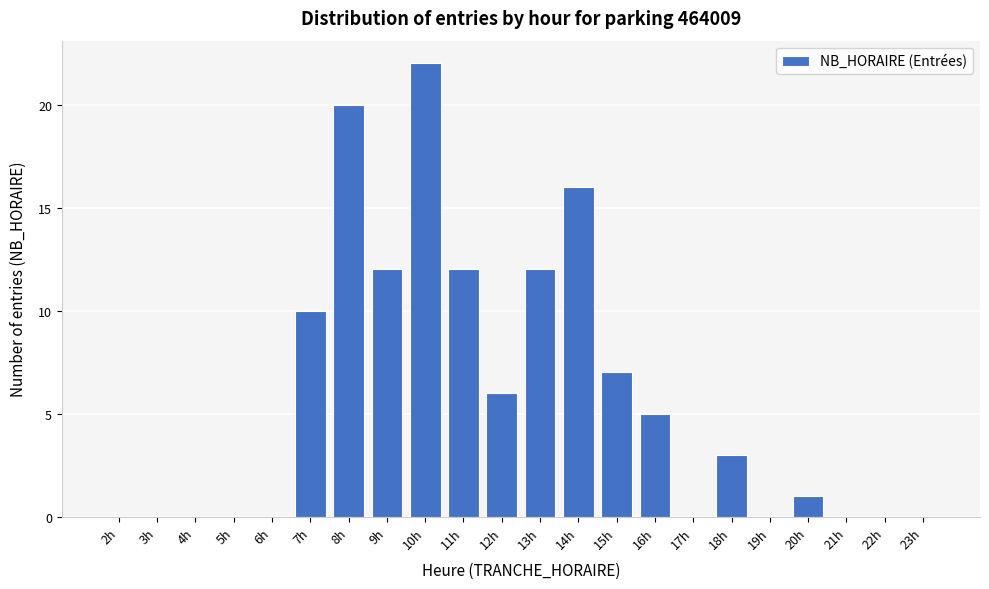

Reading left to right, transcribe all the data shown in this chart.

2h=0	3h=0	4h=0	5h=0	6h=0	7h=10	8h=20	9h=12	10h=22	11h=12	12h=6	13h=12	14h=16	15h=7	16h=5	17h=0	18h=3	19h=0	20h=1	21h=0	22h=0	23h=0